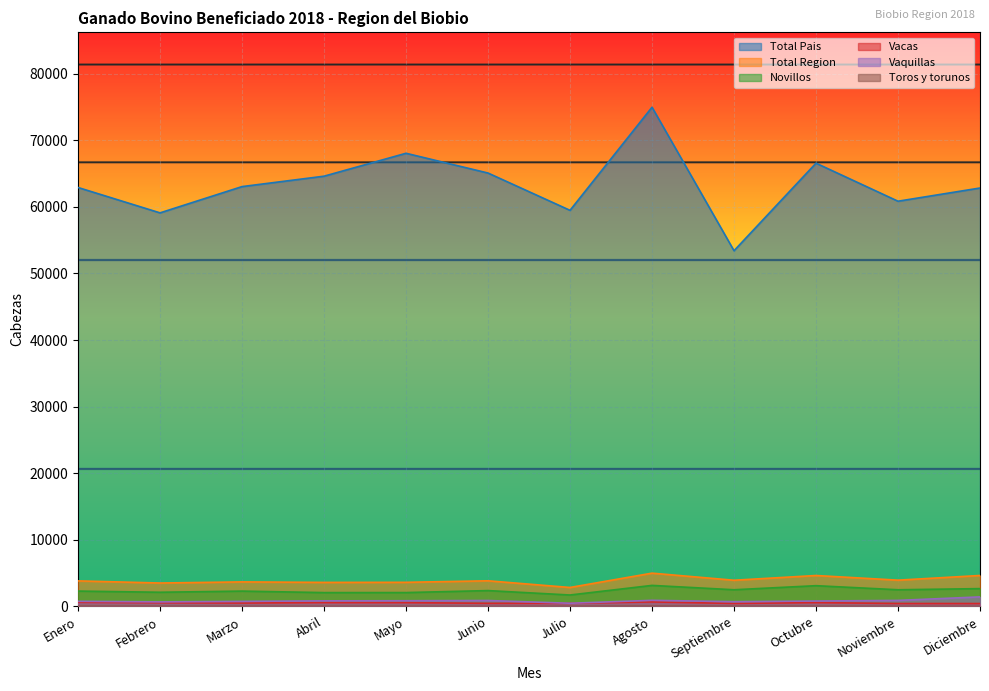

What is the approximate value of Toros y torunos at Febrero?

43